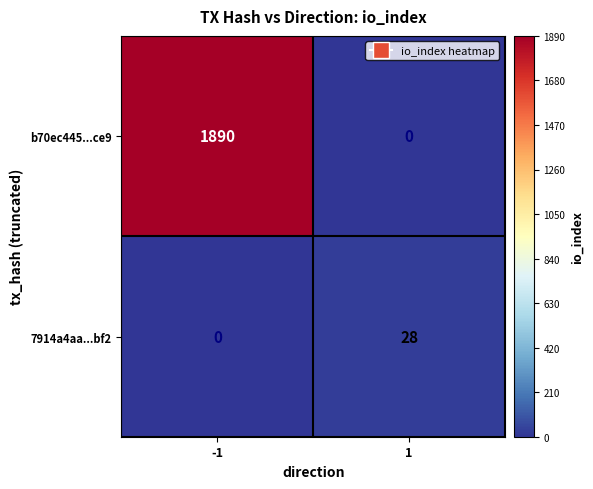

At how many categories does at least one series exceed 655?

1